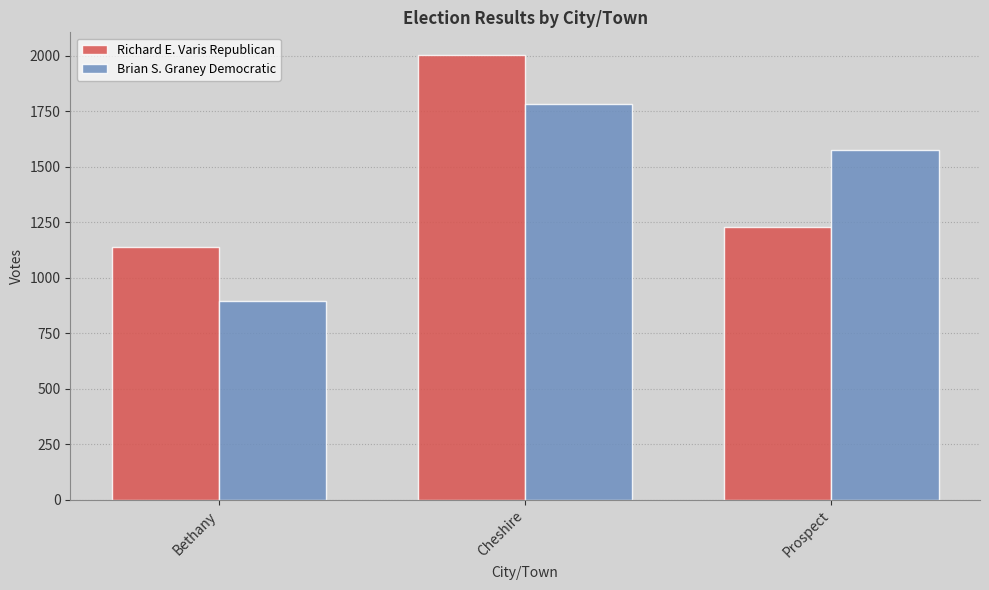

What is the label of the 3rd bar from the left?

Prospect